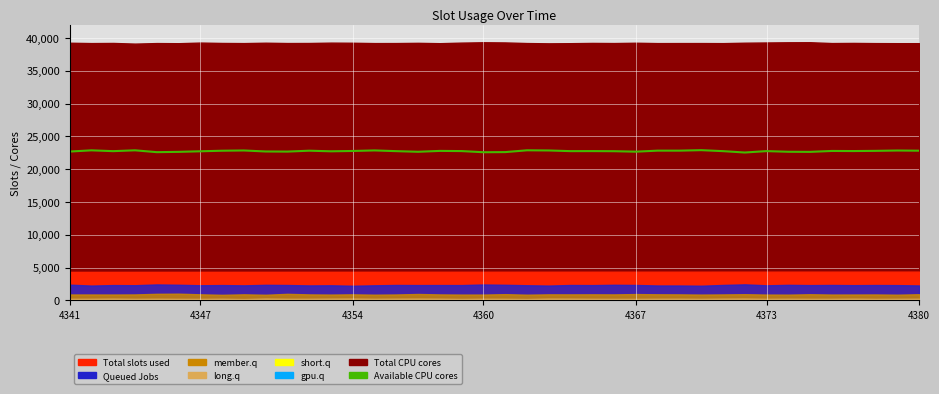

How many lines are shown in the chart?

1